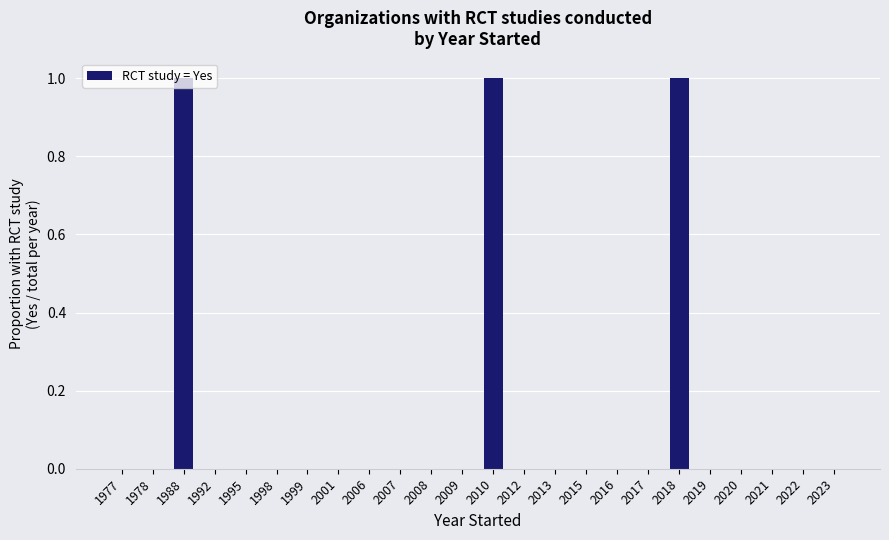

Is it true that the value at 1998 is 0?

True